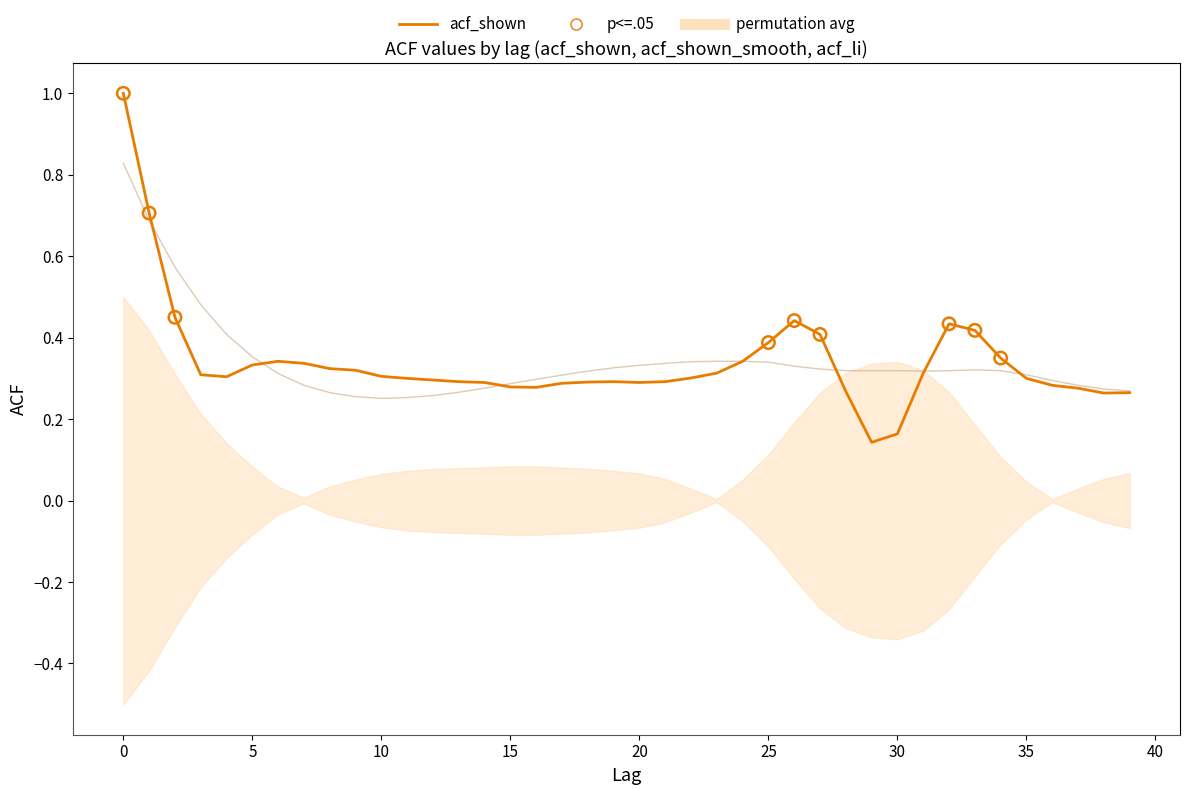

What is the total value across all series at 0?

1.8